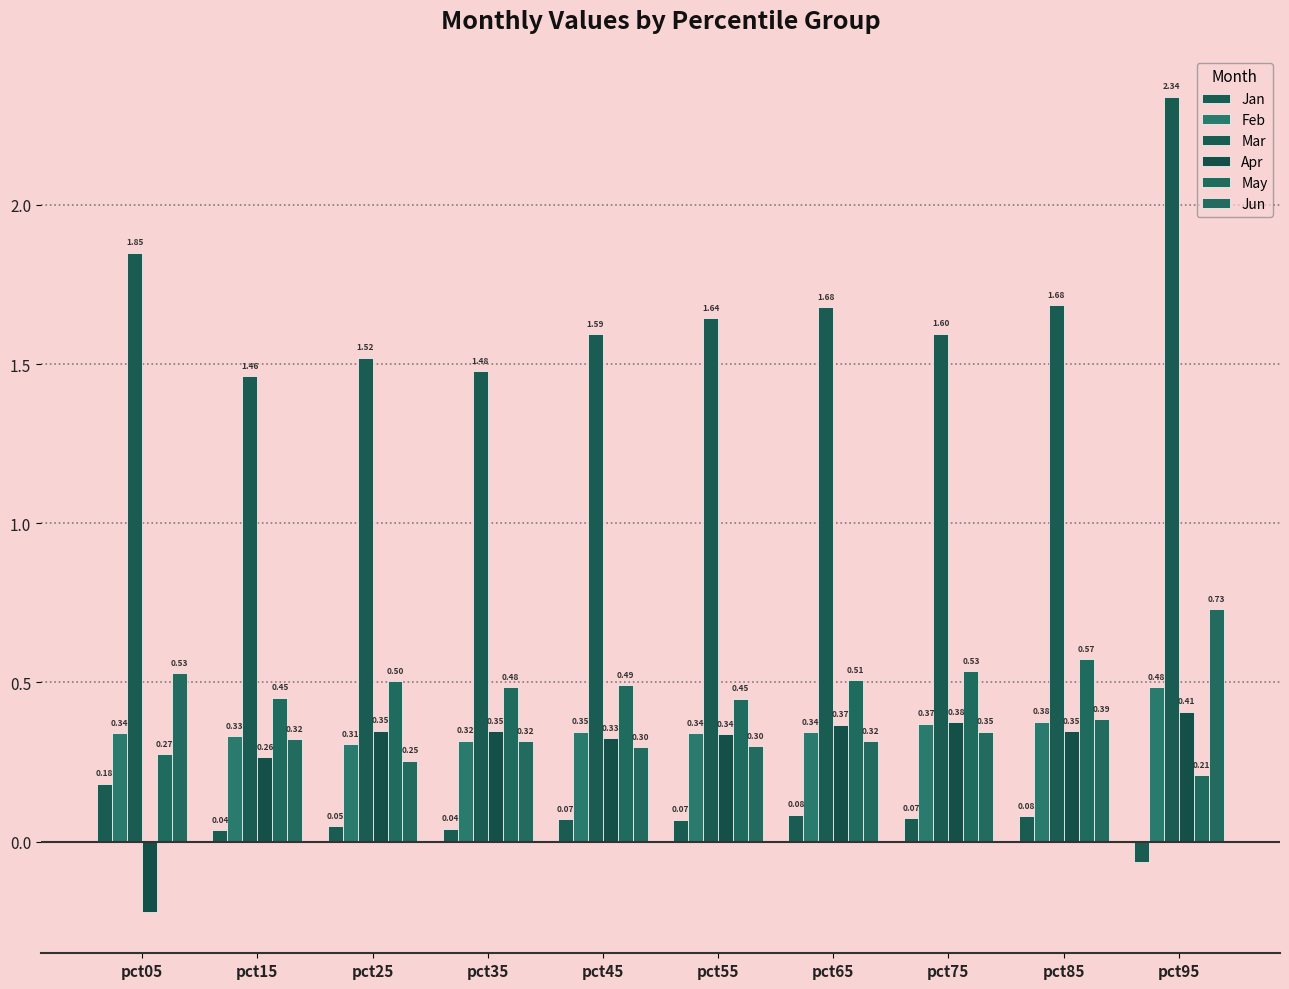

Between pct55 and pct75, which series saw the biggest shift?

May